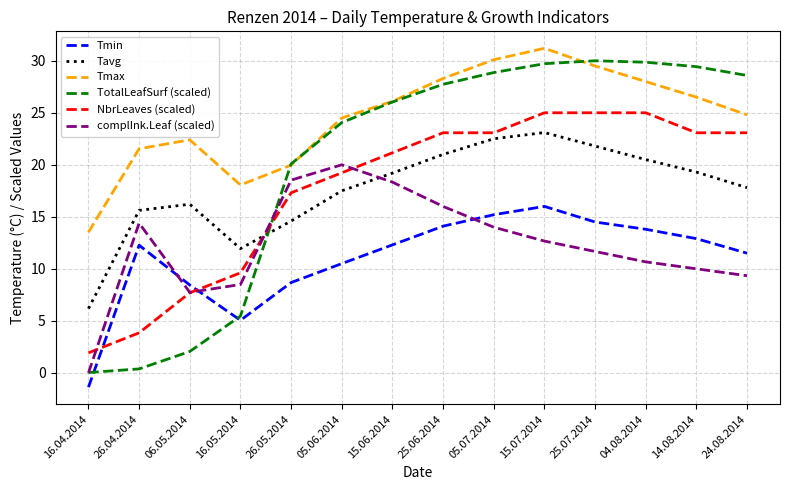

How many interior local valleys does the Tmin series have?

1